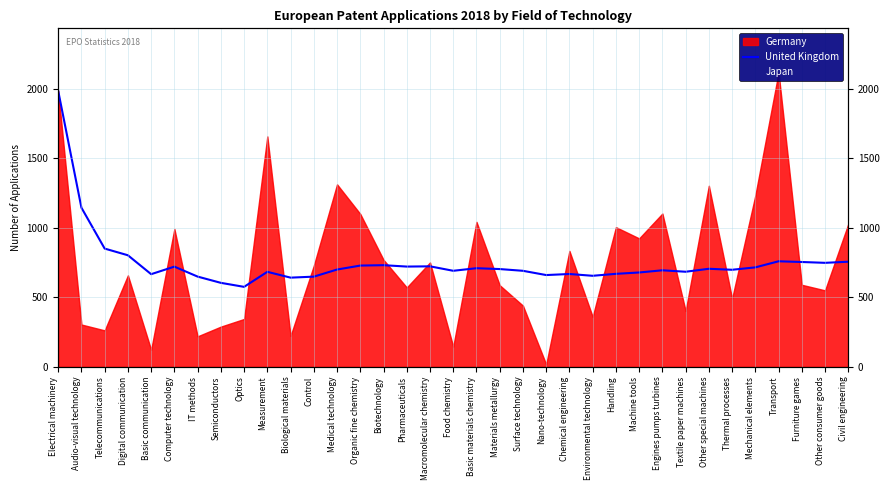

What is the change in value from Electrical machinery to Environmental technology?

-1331.2